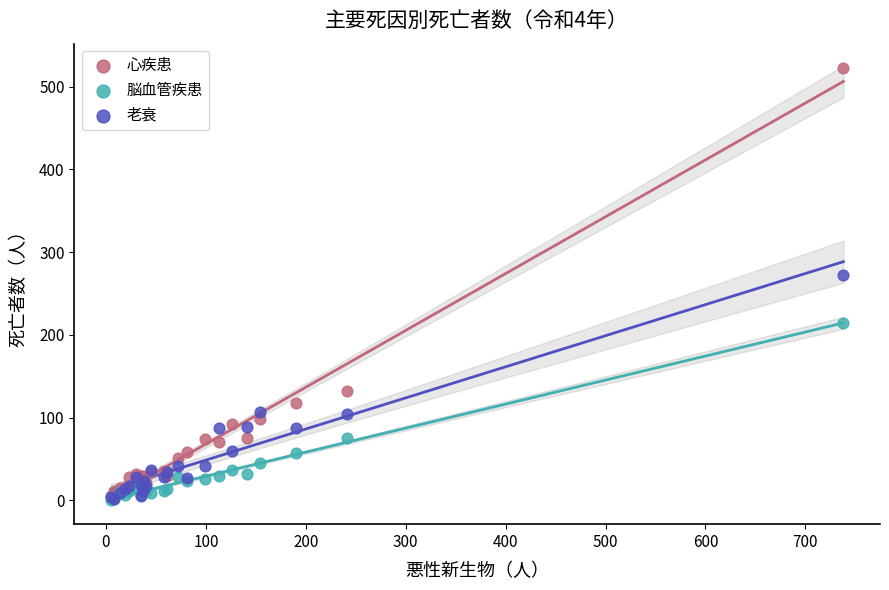

In the 心疾患 series, what Y value is closest to 264?

132